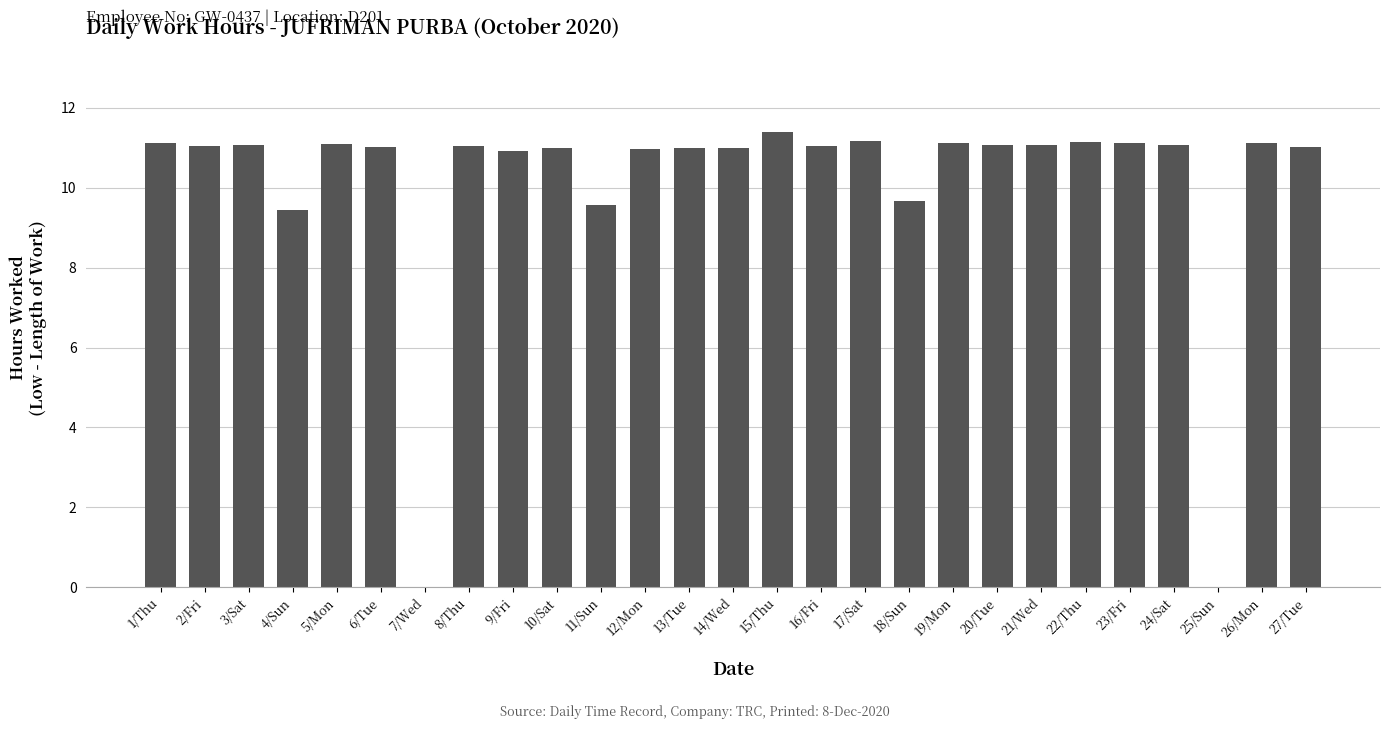

What is the maximum value shown in the chart?

11.4